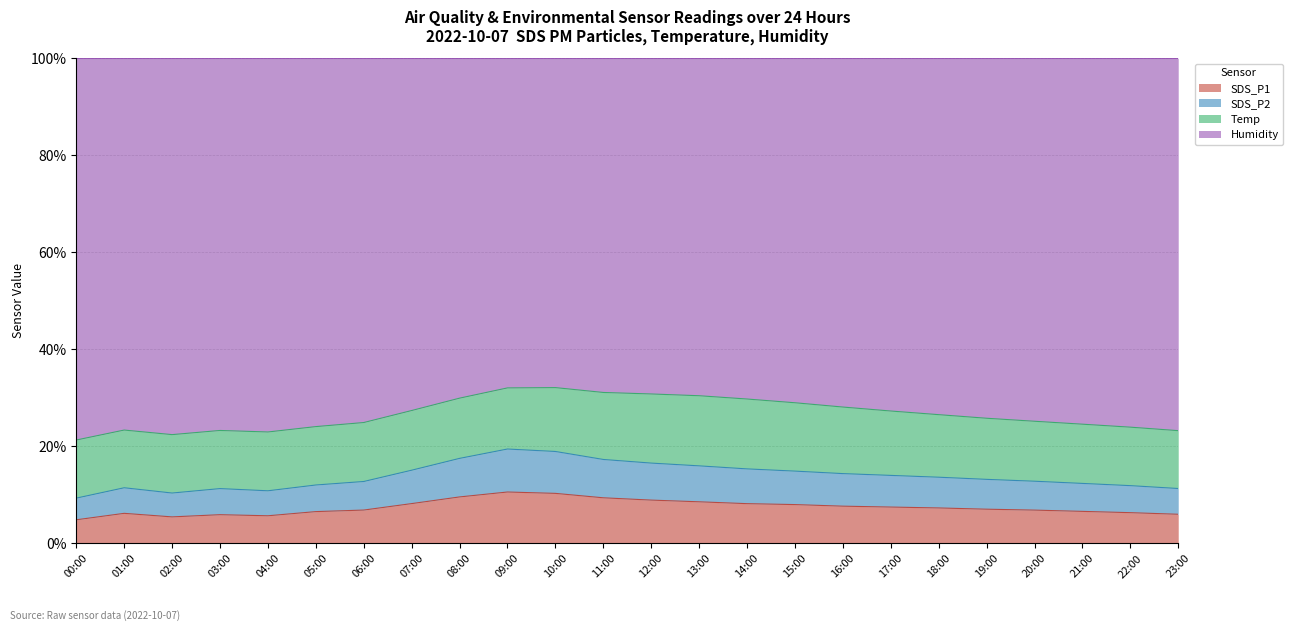

True or false: SDS_P1 has more than 1 points higher than both neighbors.

True